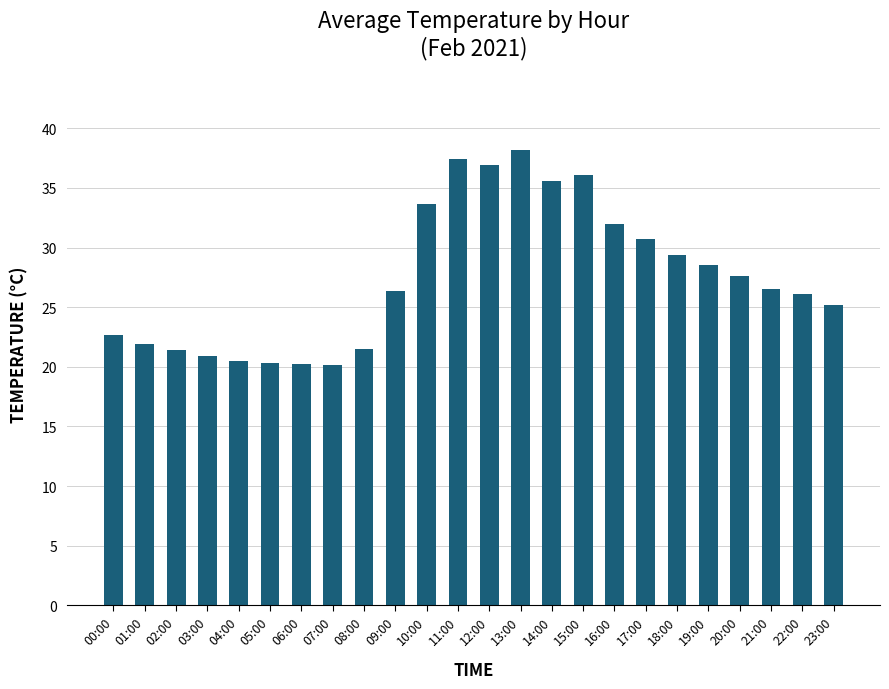

Which has a higher value, 15:00 or 22:00?

15:00